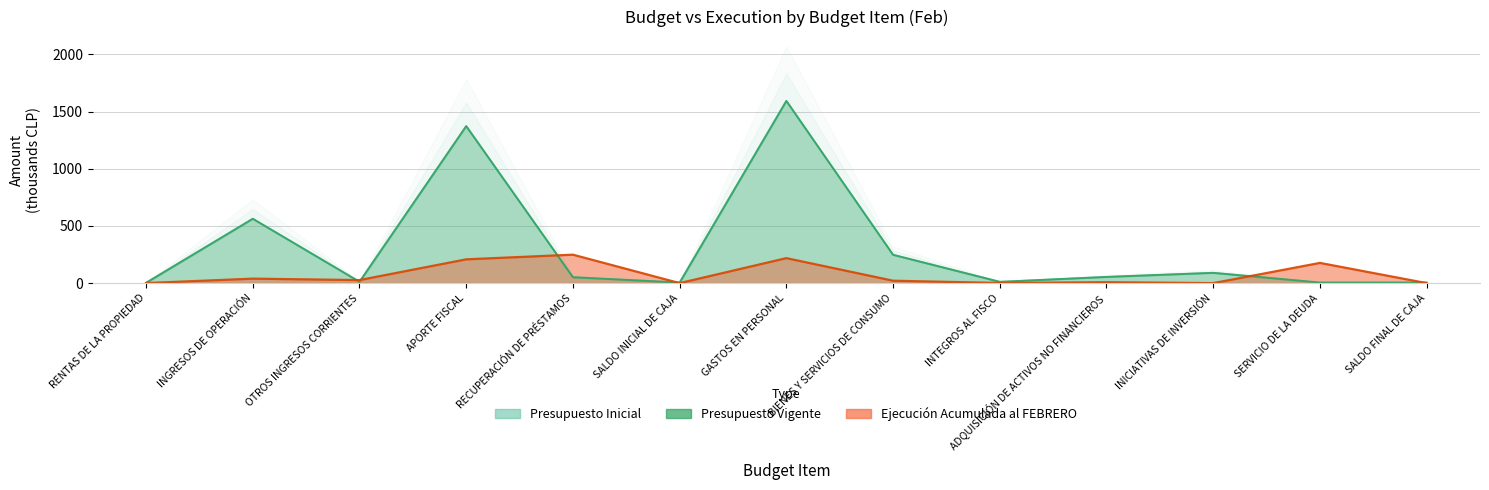

Between INTEGROS AL FISCO and ADQUISICIÓN DE ACTIVOS NO FINANCIEROS, which series saw the biggest shift?

Presupuesto Inicial